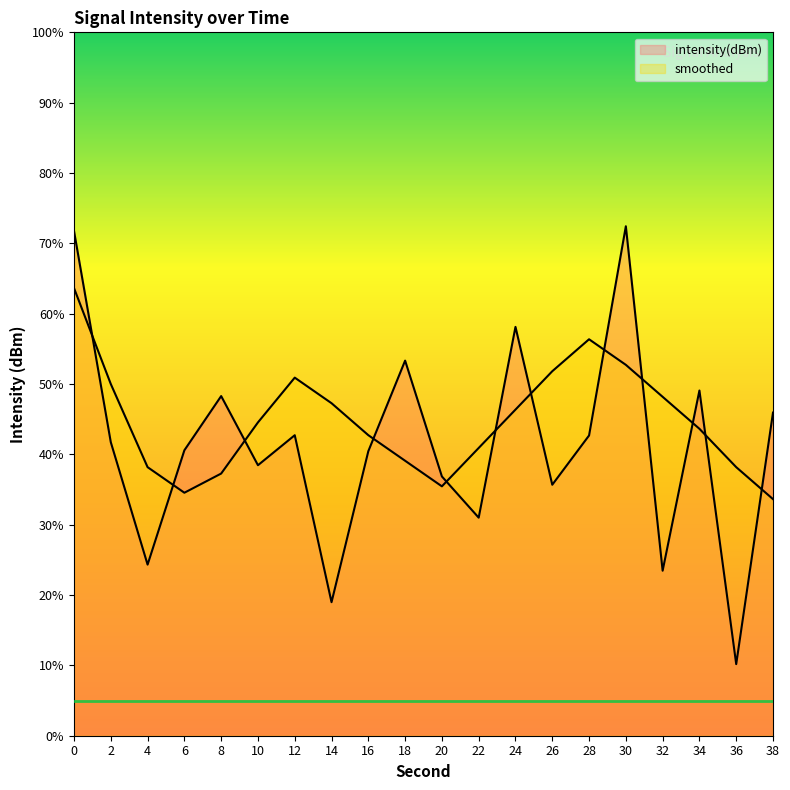

What are all the series names shown in the legend?

intensity(dBm), smoothed